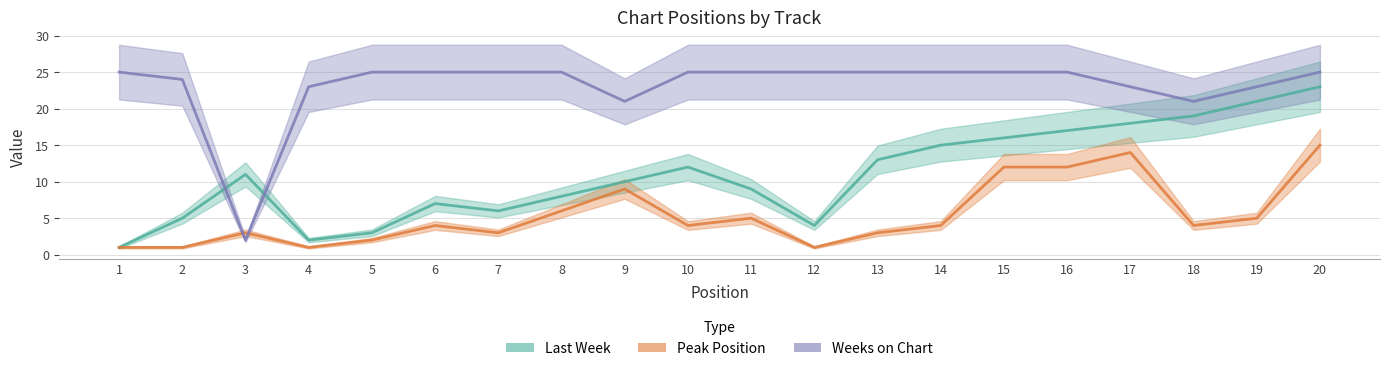

What is the spread (max minus min) of values at 6?

21